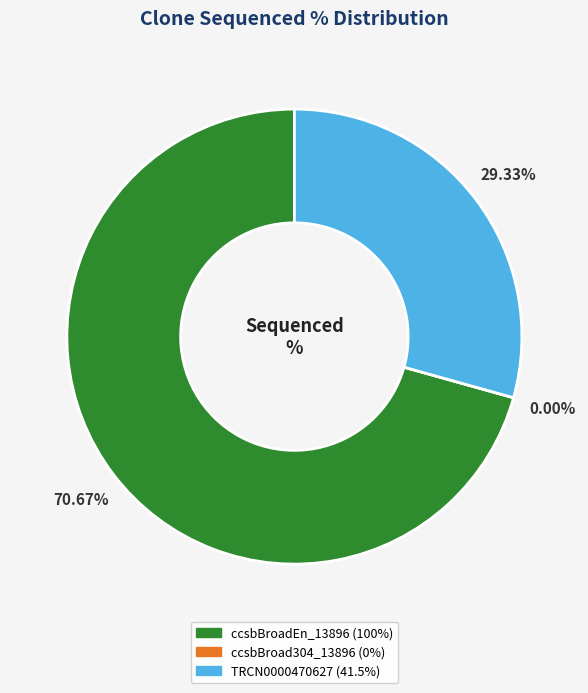

The TRCN0000470627 slice represents 44% of the pie. True or false?

False